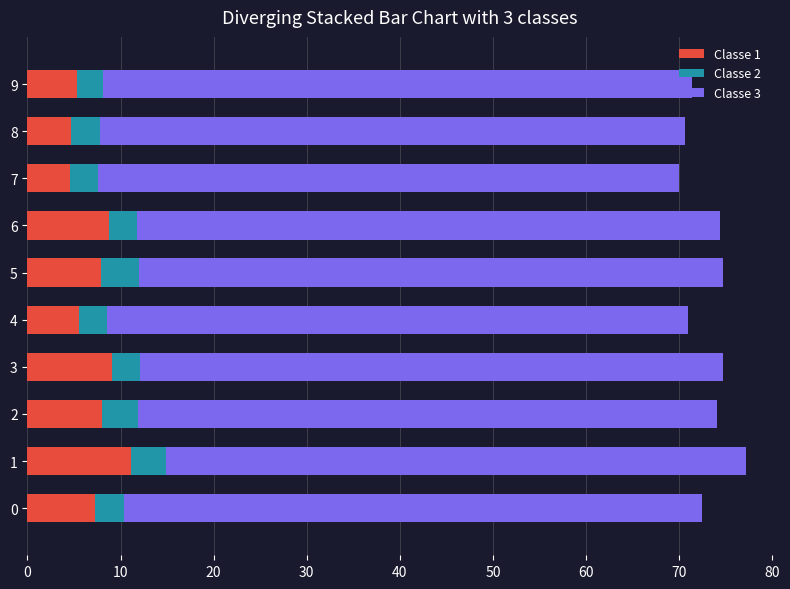

What is the difference between the maximum and minimum values in the Classe 1 series?

6.6